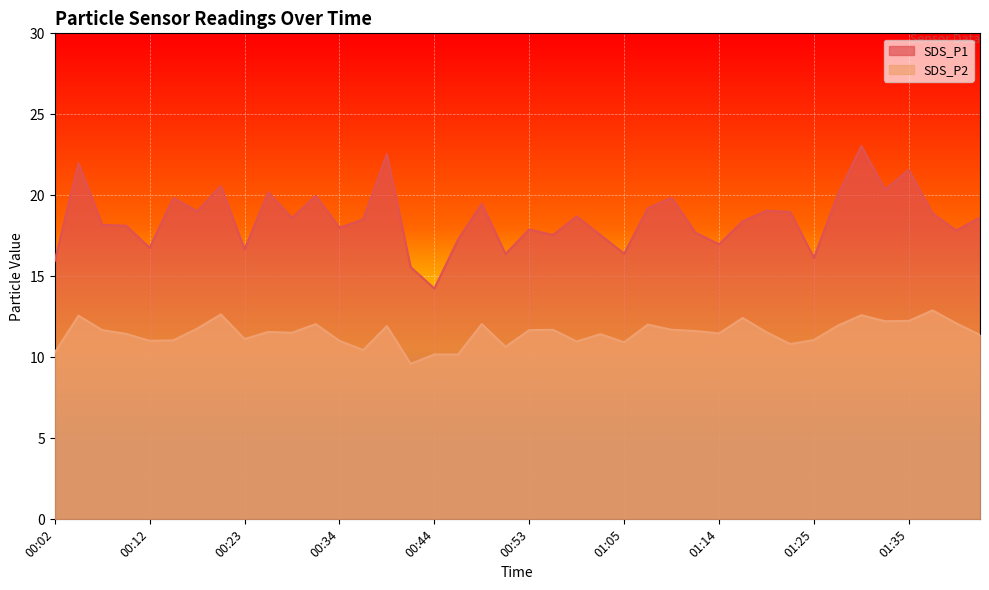

Which series has the largest total across all categories?

SDS_P1